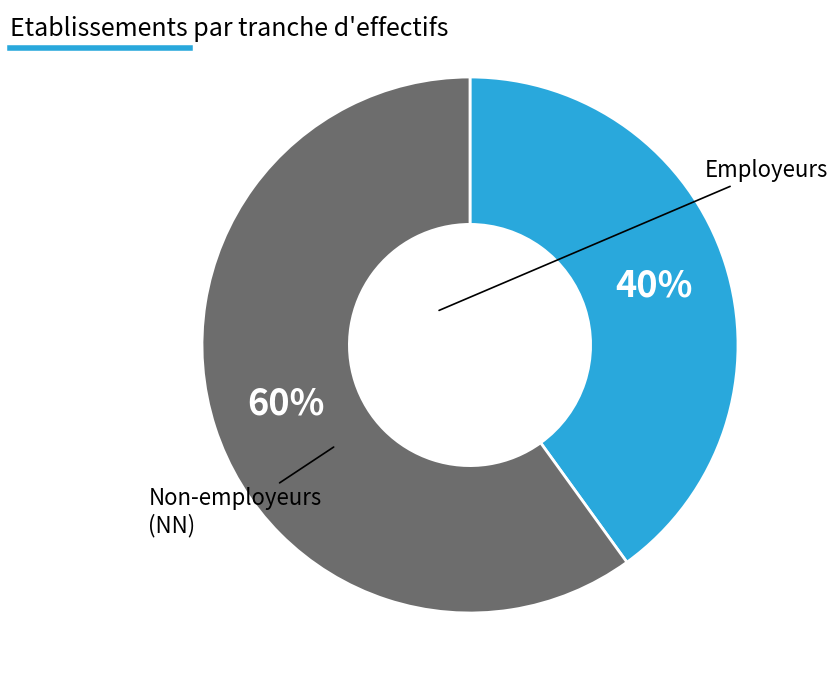

To the nearest percent, what is the average slice percentage?

50%